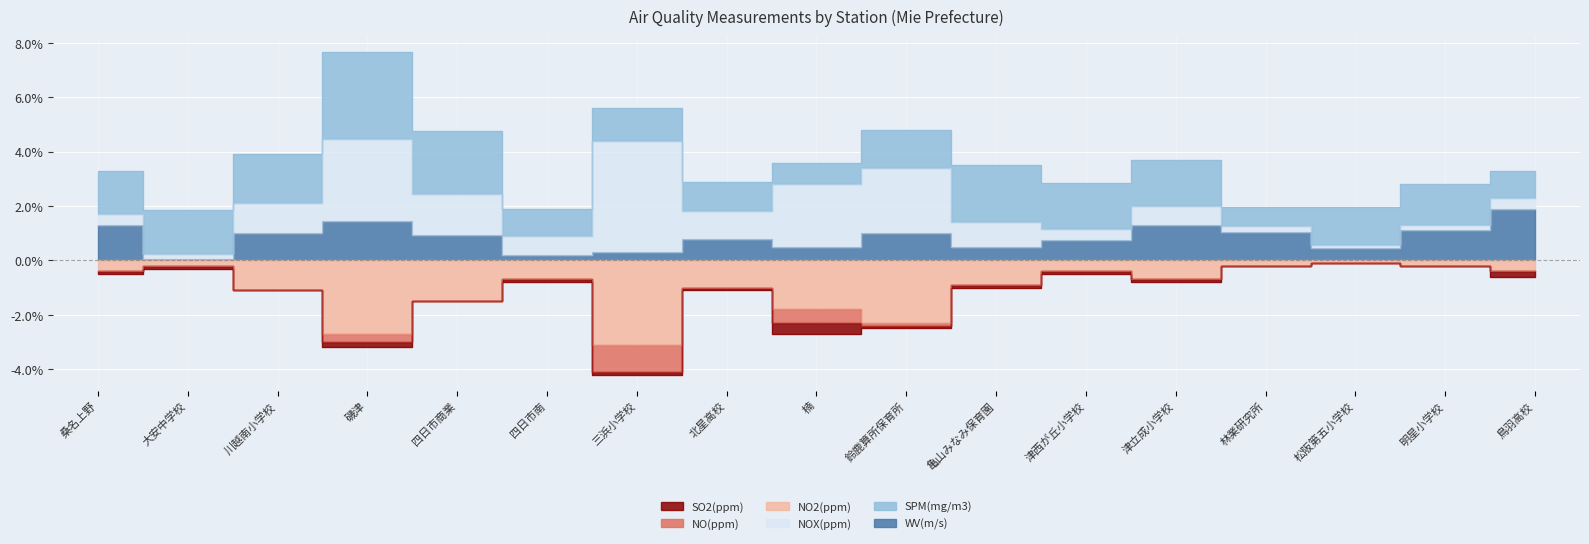

Does the chart display data point markers on the line(s)?

No